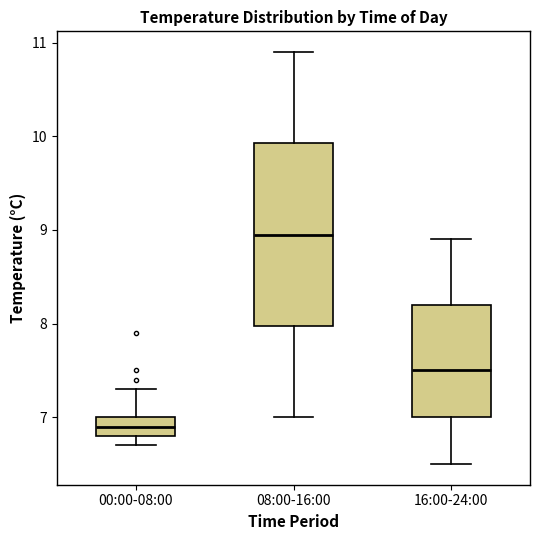

Reading left to right, read every box against the y-axis: the position of its median line, the range the box covers, and the ends of its whiskers. The values are not printed on the chart, so give them approximately, as read against the axis.

00:00-08:00: median 6.9, box 6.8 to 7.0, whiskers 6.7 to 7.3
08:00-16:00: median 9.0, box 8.0 to 9.9, whiskers 7.0 to 10.9
16:00-24:00: median 7.5, box 7.0 to 8.2, whiskers 6.5 to 8.9